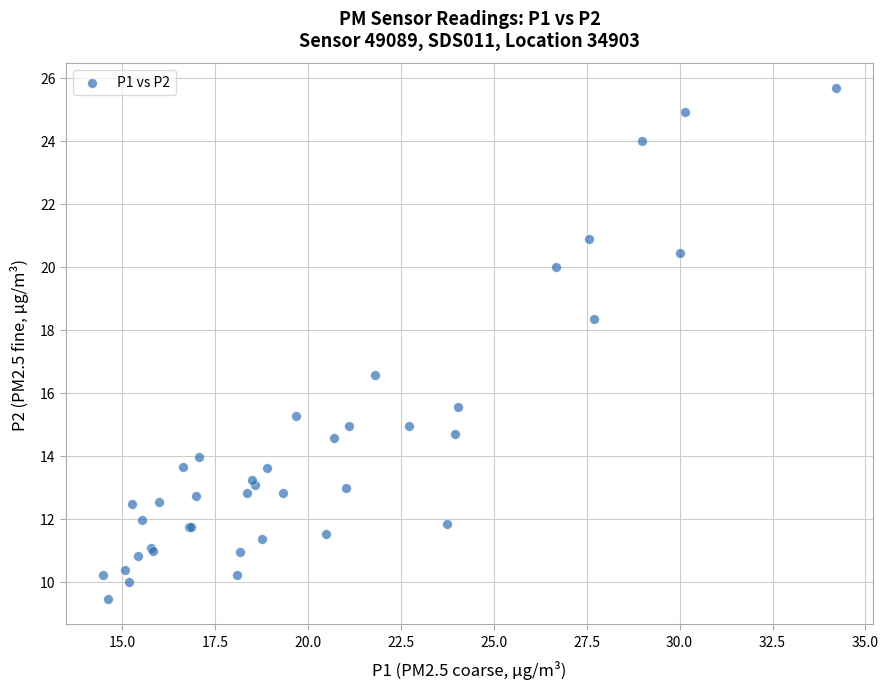

What Y value in the scatter plot is closest to 17?

16.6